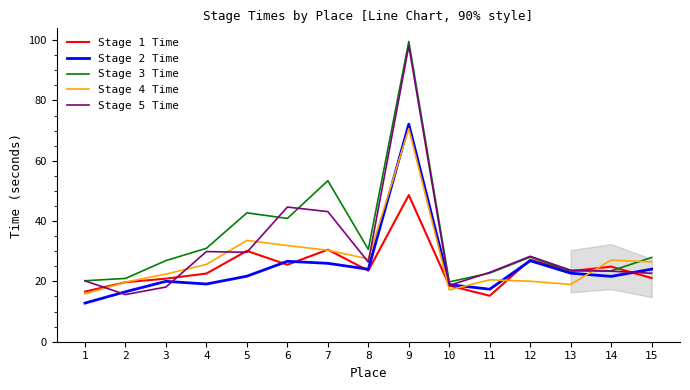

How many values in the Stage 4 Time series exceed 25?

8